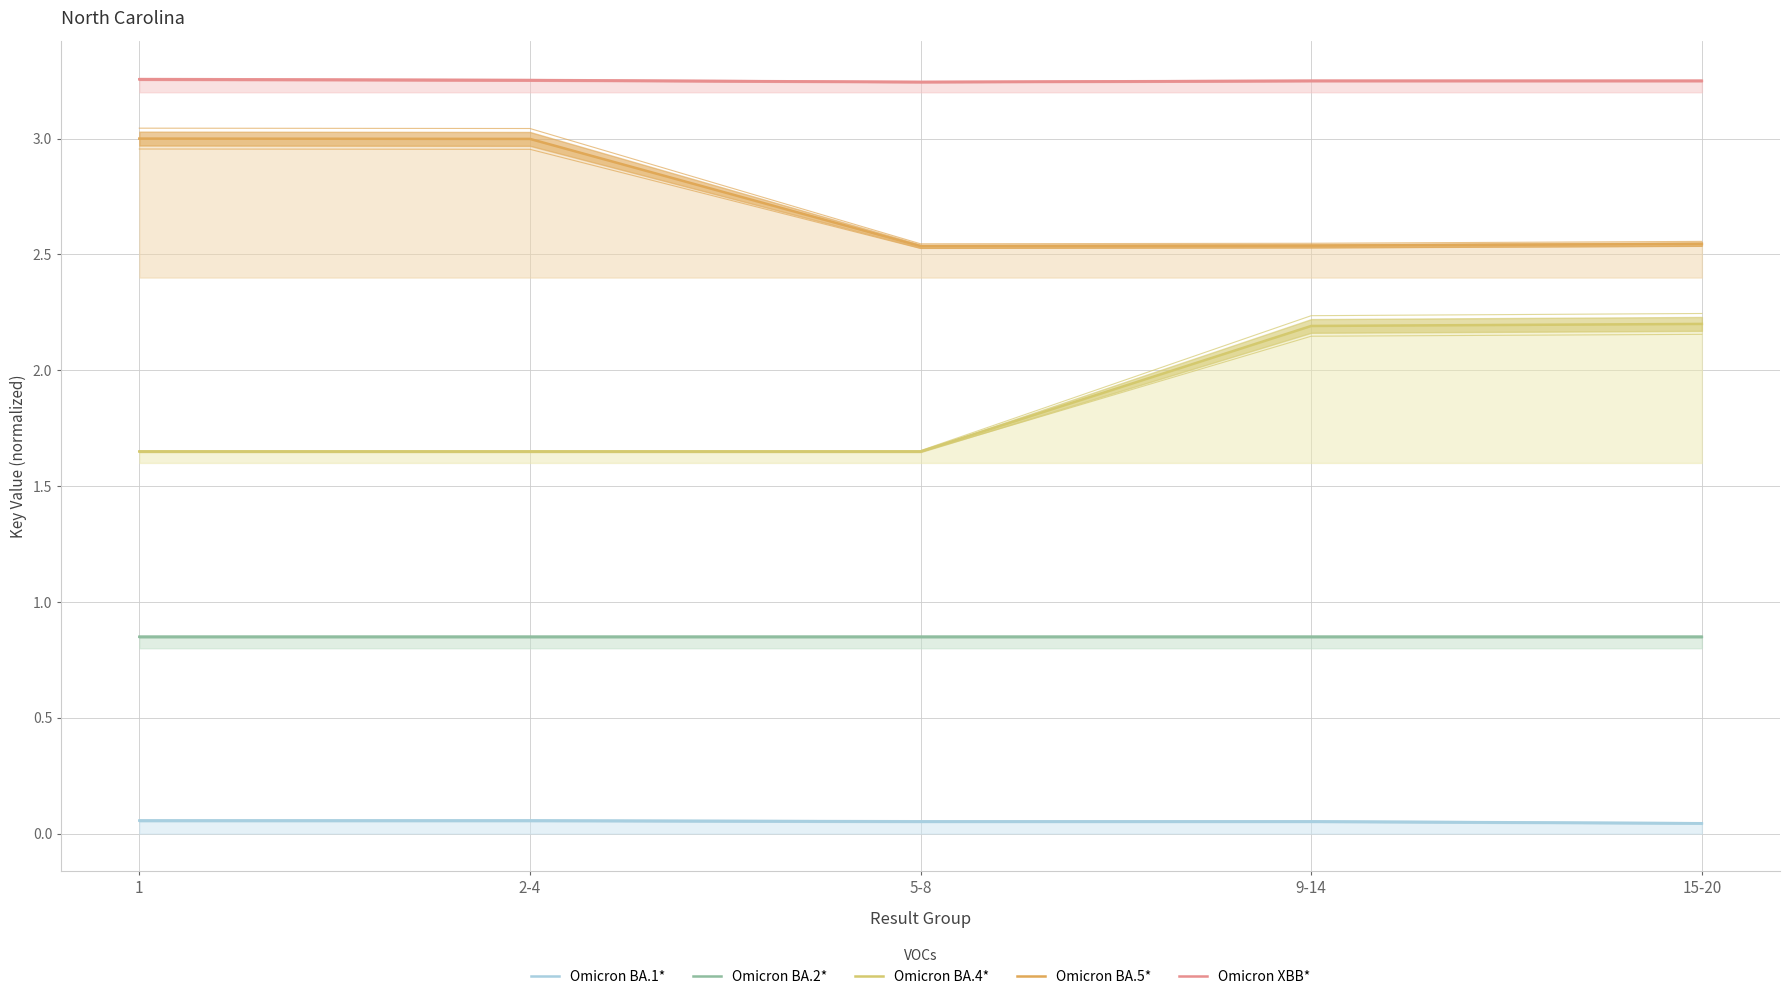

Does the chart display data point markers on the line(s)?

No